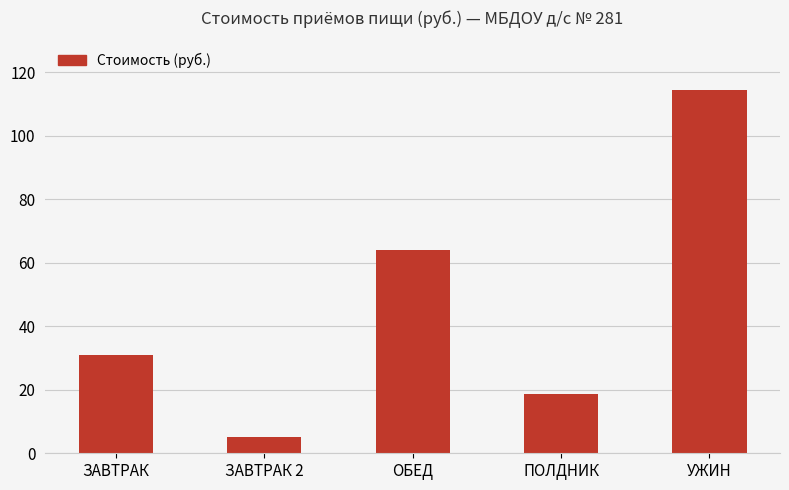

Where is the data nearest to the value 59?

ОБЕД